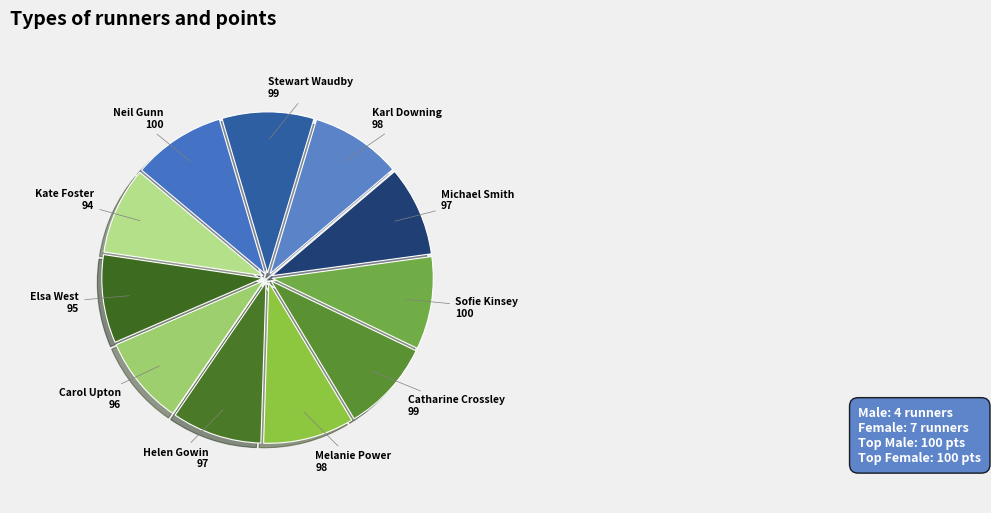

Does any single category account for the majority?

No